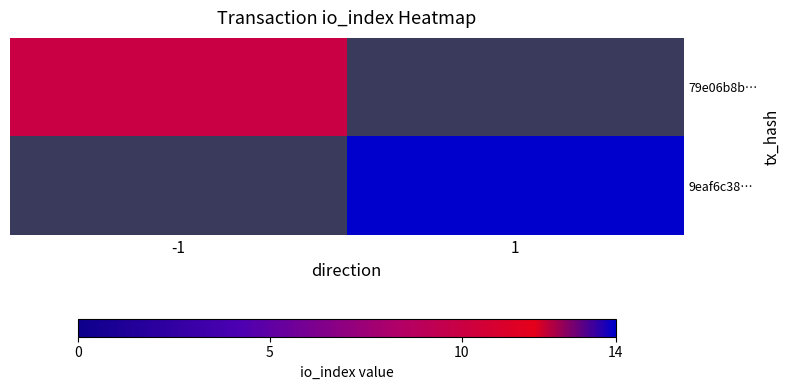

How many categories are shown in the chart?

2